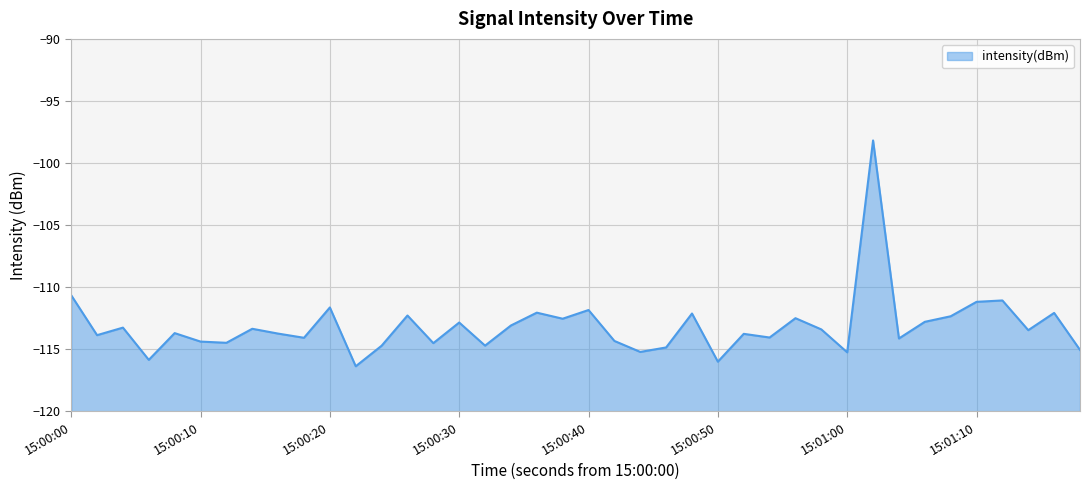

What is the difference between the maximum and minimum values?

18.2